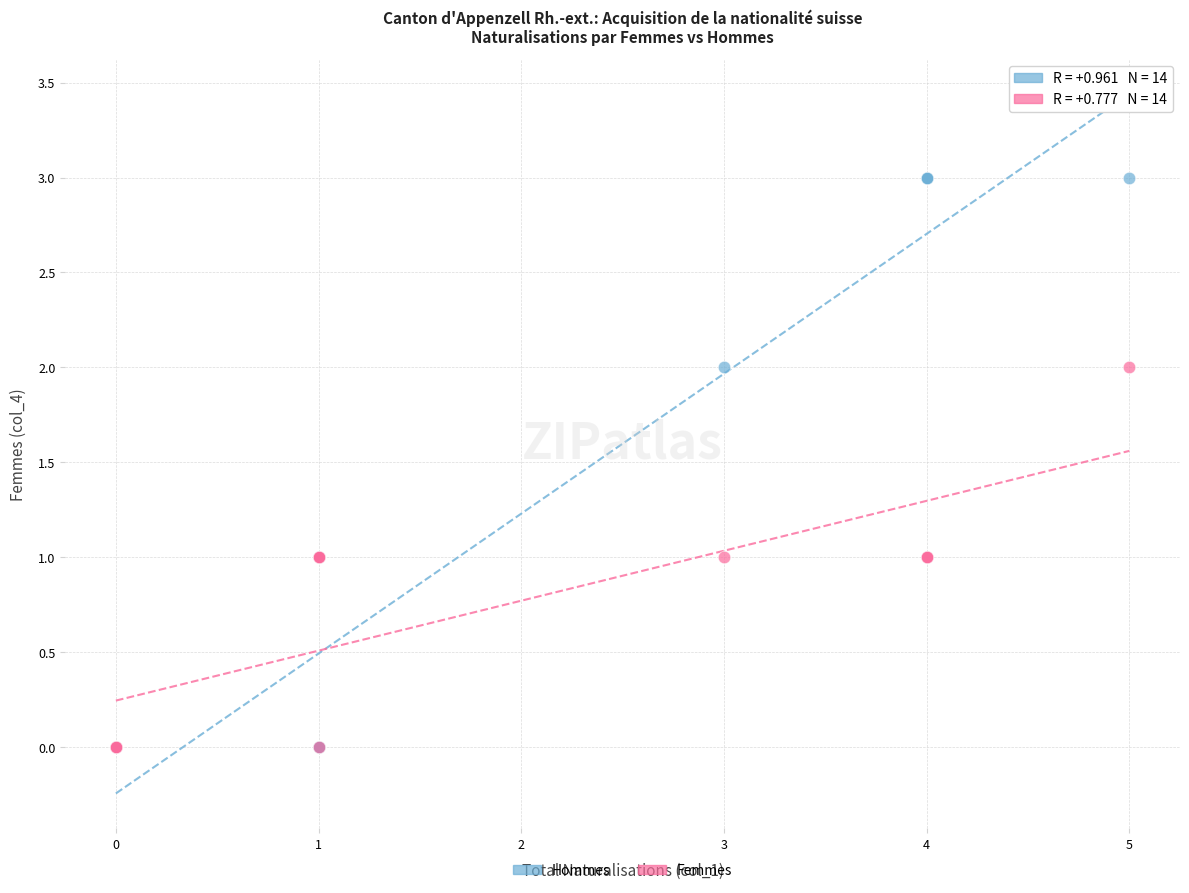

What are all the series names shown in the legend?

Hommes, Femmes